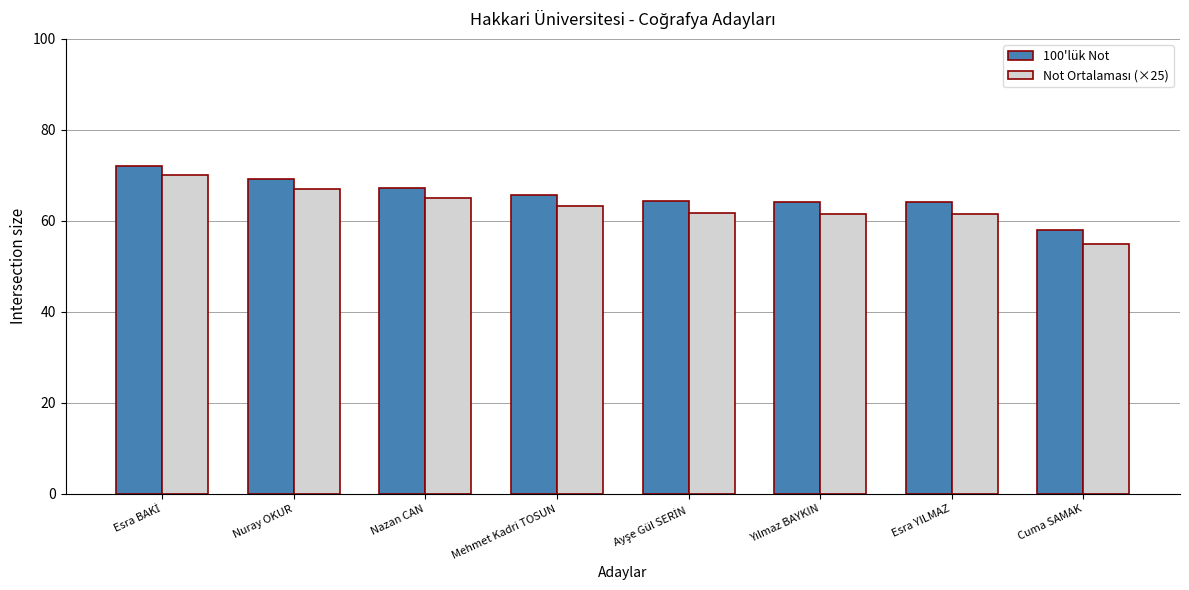

How many series are shown in this chart?

2